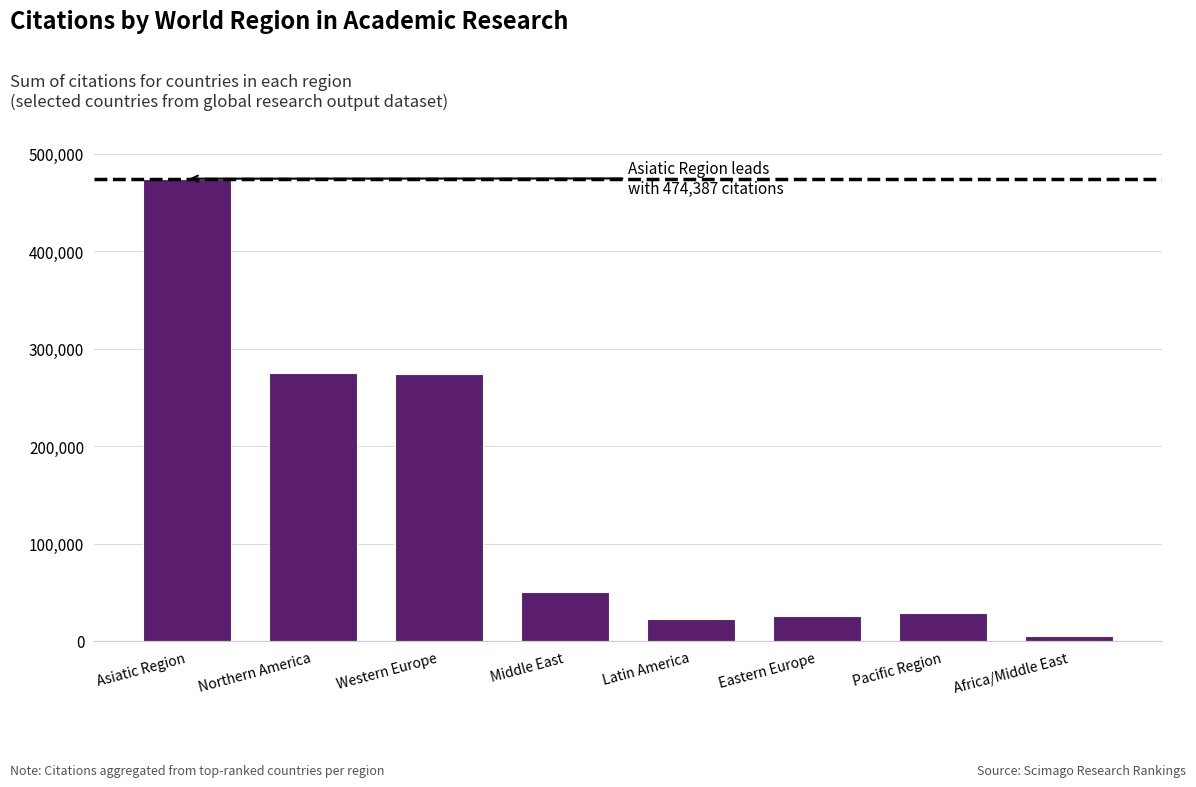

Are the bars grouped side by side (vs. stacked)?

No